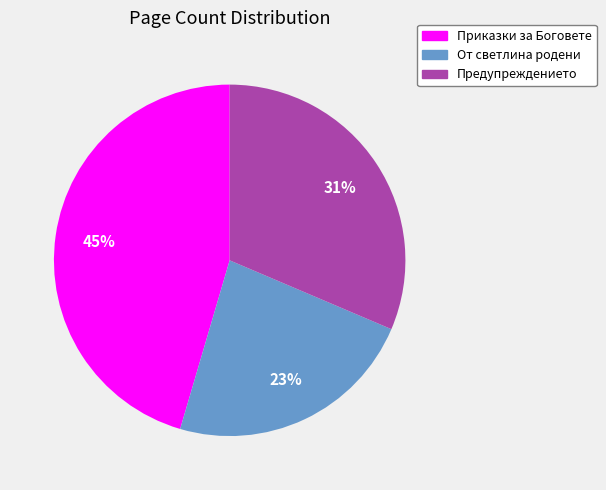

Combined, do От светлина родени and Предупреждението account for over 50%?

Yes